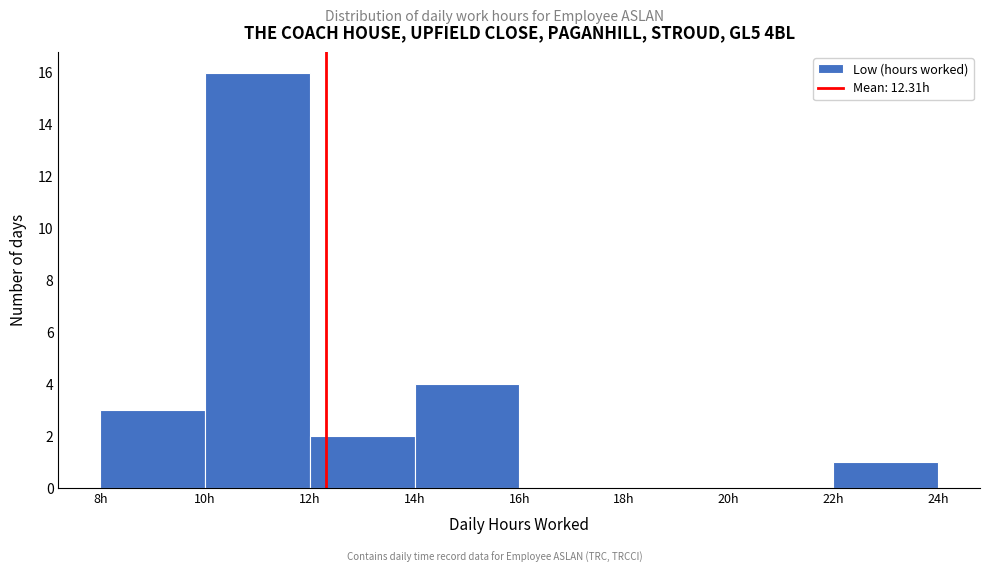

Reading left to right, transcribe this chart: for each bar, give the range it covers on the x-axis and its height. The values are not printed on the chart, so give them approximately, as read against the axis.

8 to 10: 3
10 to 12: 16
12 to 14: 2
14 to 16: 4
16 to 18: 0
18 to 20: 0
20 to 22: 0
22 to 24: 1